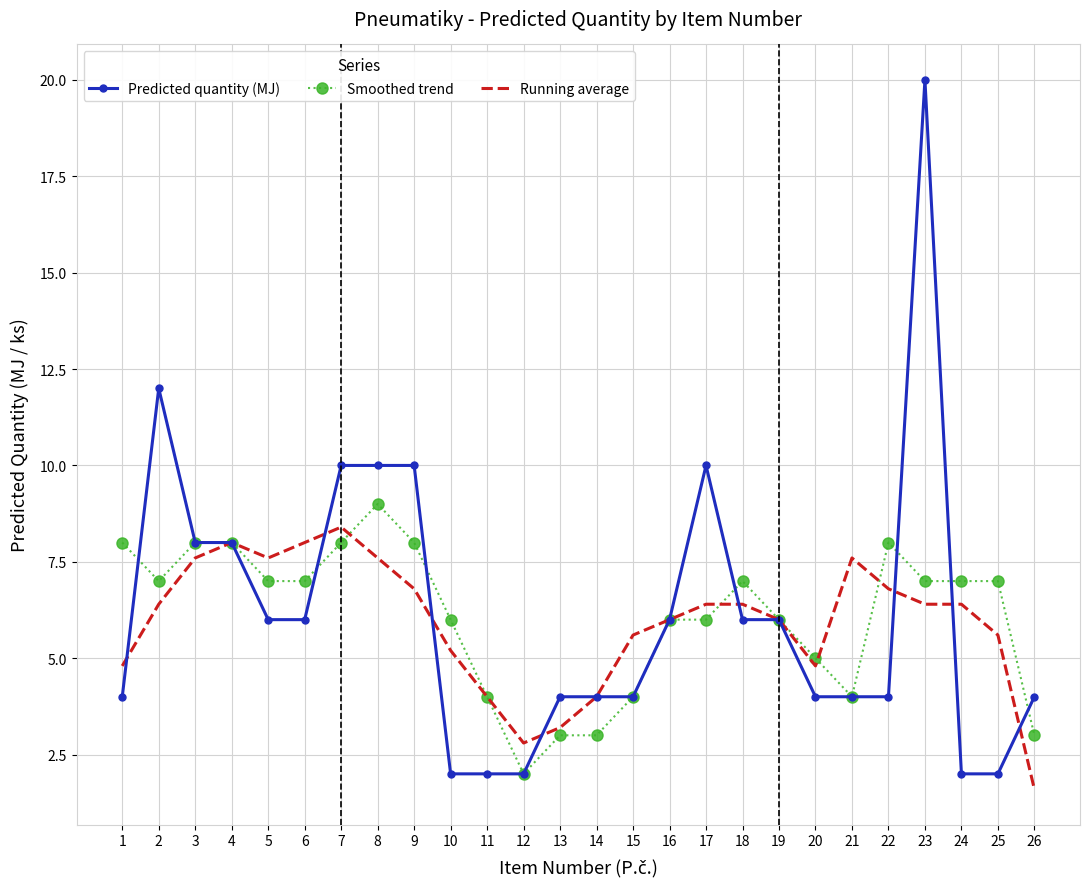

Which category has the lowest value in the Smoothed trend series?

12